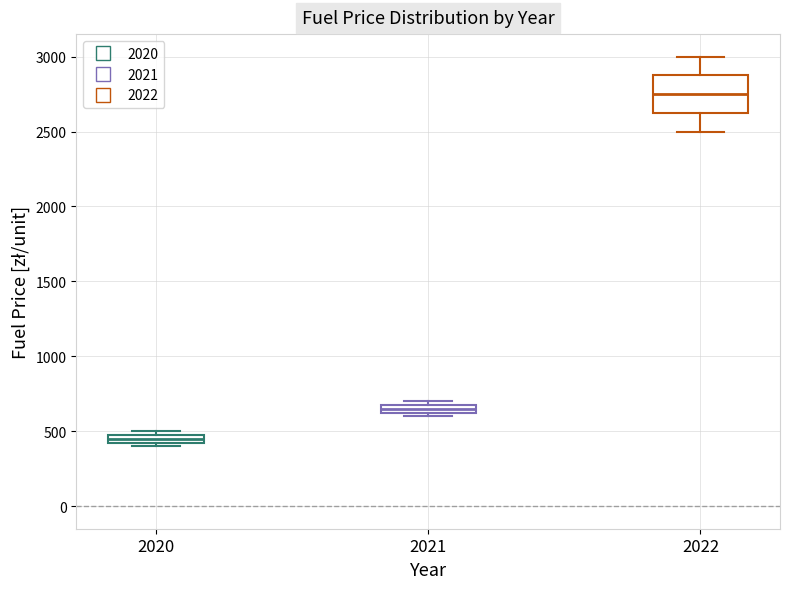

Where is the lower edge of the box at x = 2020 on the y-axis? The values are not printed on the chart, so give them approximately, as read against the axis.

450